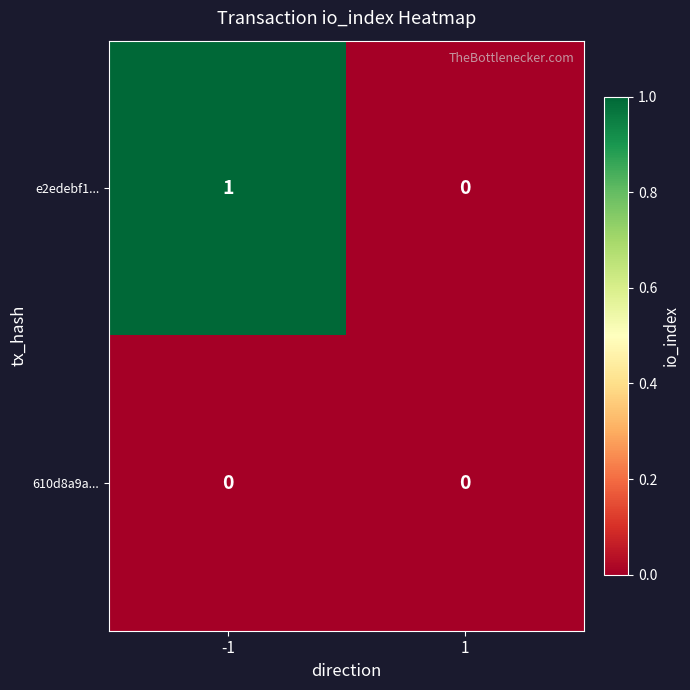

Is the value of e2edebf1... at -1 greater than the value of 610d8a9a... at -1?

Yes